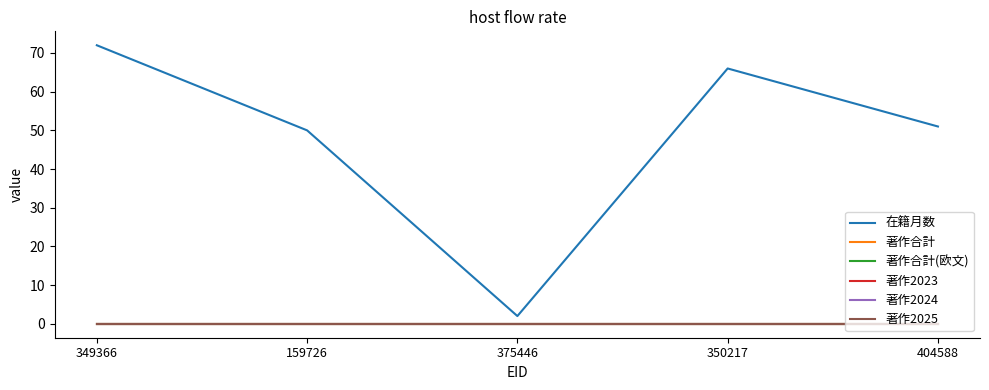

Where is 在籍月数 nearest to the value 37?

159726